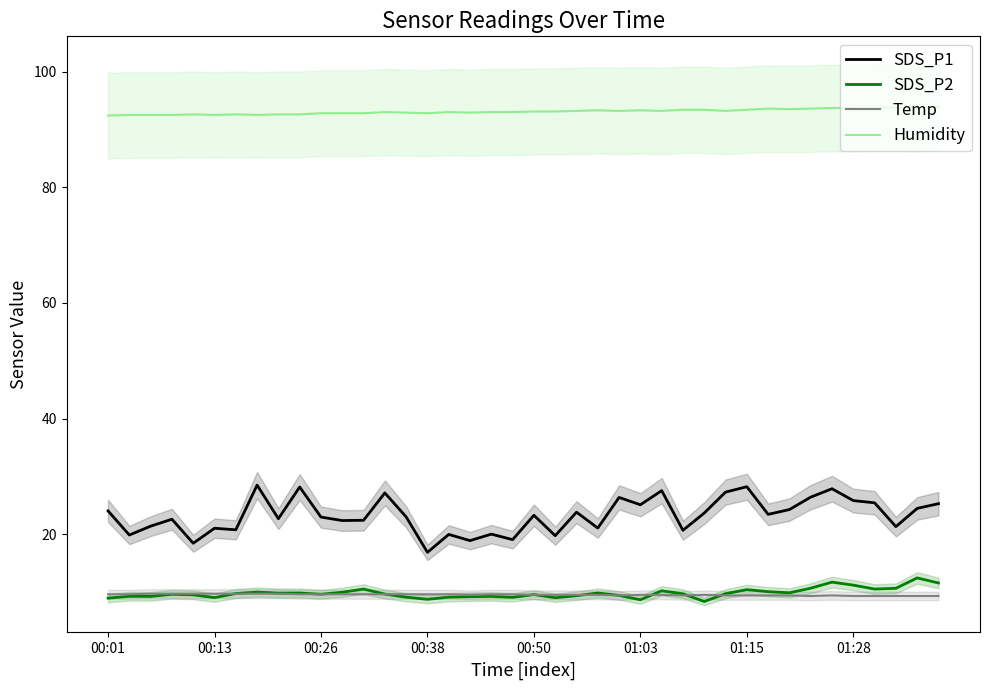

What are all the series names shown in the legend?

SDS_P1, SDS_P2, Temp, Humidity